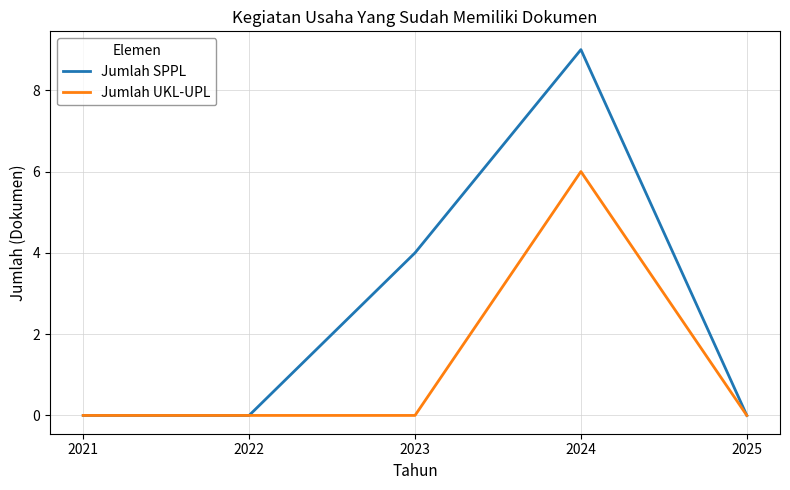

Which label corresponds to the largest value in the chart?

2024